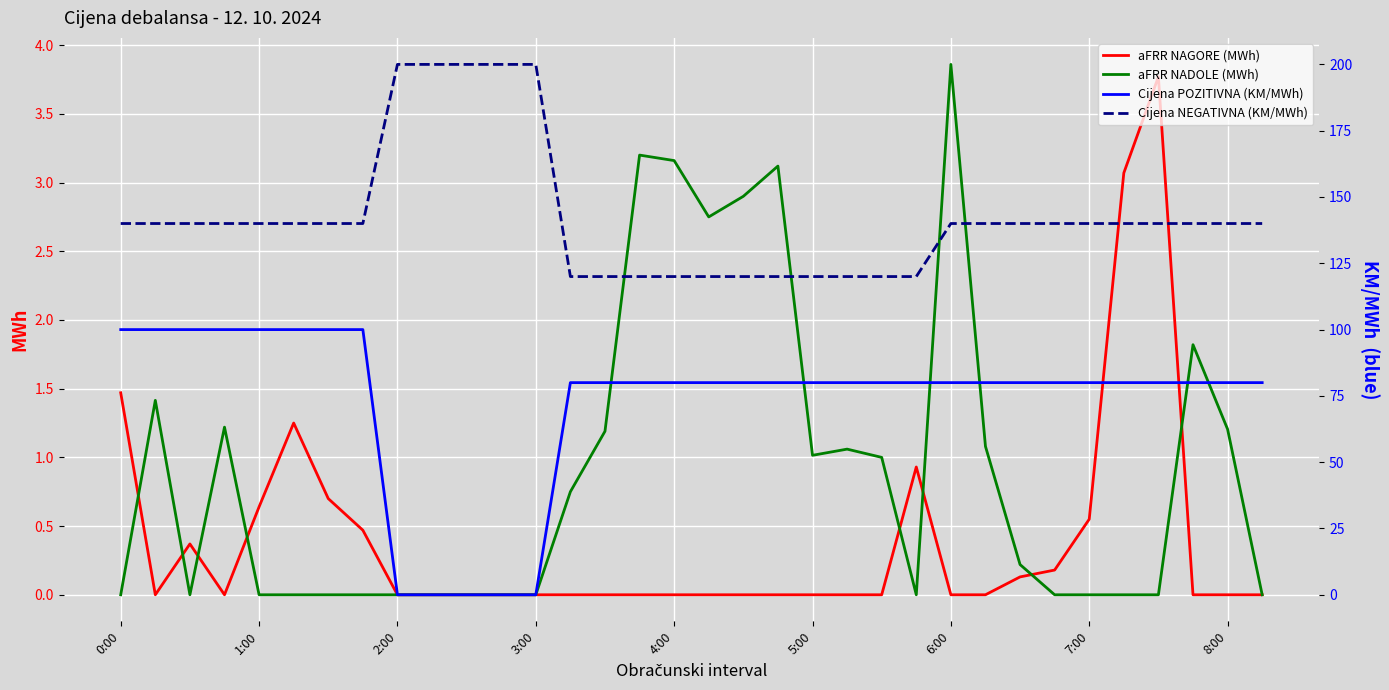

Reading left to right, transcribe all the data shown in this chart.

aFRR NAGORE (MWh): 1.5	0.0	0.4	0.0	0.6	1.2	0.7	0.5	0.0	0.0	0.0	0.0	0.0	0.0	0.0	0.0	0.0	0.0	0.0	0.0	0.0	0.0	0.0	0.9	0.0	0.0	0.1	0.2	0.6	3.1	3.8	0.0	0.0	0.0
aFRR NADOLE (MWh): 0.0	1.4	0.0	1.2	0.0	0.0	0.0	0.0	0.0	0.0	0.0	0.0	0.0	0.8	1.2	3.2	3.2	2.8	2.9	3.1	1.0	1.1	1.0	0.0	3.9	1.1	0.2	0.0	0.0	0.0	0.0	1.8	1.2	0.0
Cijena POZITIVNA (KM/MWh): 100.0	100.0	100.0	100.0	100.0	100.0	100.0	100.0	0.0	0.0	0.0	0.0	0.0	80.0	80.0	80.0	80.0	80.0	80.0	80.0	80.0	80.0	80.0	80.0	80.0	80.0	80.0	80.0	80.0	80.0	80.0	80.0	80.0	80.0
Cijena NEGATIVNA (KM/MWh): 140.0	140.0	140.0	140.0	140.0	140.0	140.0	140.0	200.0	200.0	200.0	200.0	200.0	120.0	120.0	120.0	120.0	120.0	120.0	120.0	120.0	120.0	120.0	120.0	140.0	140.0	140.0	140.0	140.0	140.0	140.0	140.0	140.0	140.0